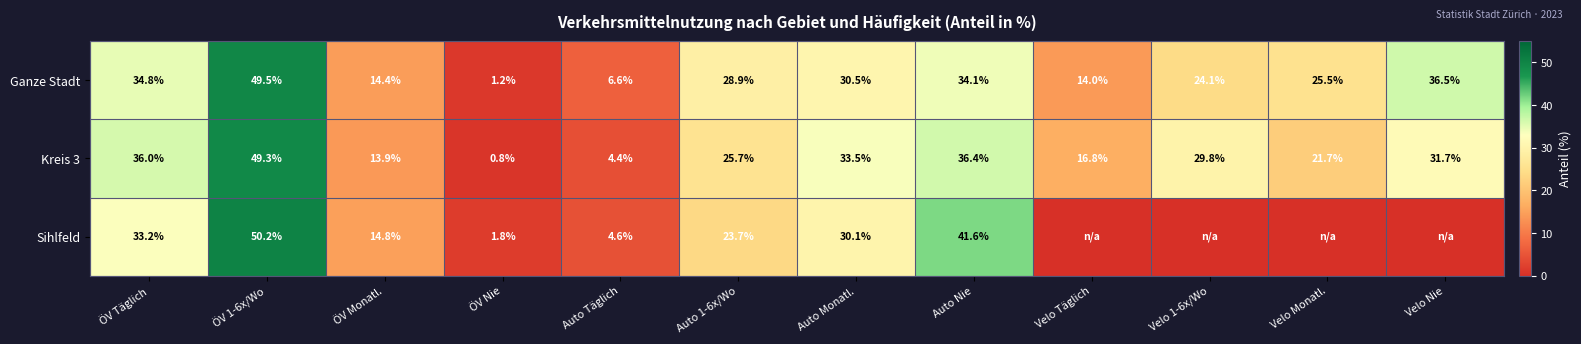

At ÖV 1-6x/Wo, list the series in order from smallest to largest.

Kreis 3, Ganze Stadt, Sihlfeld